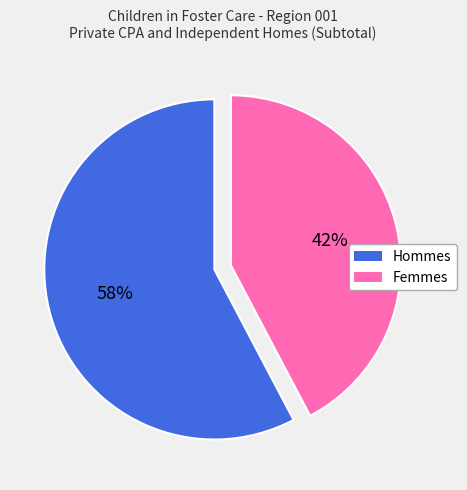

Is there a majority slice in this chart?

Yes